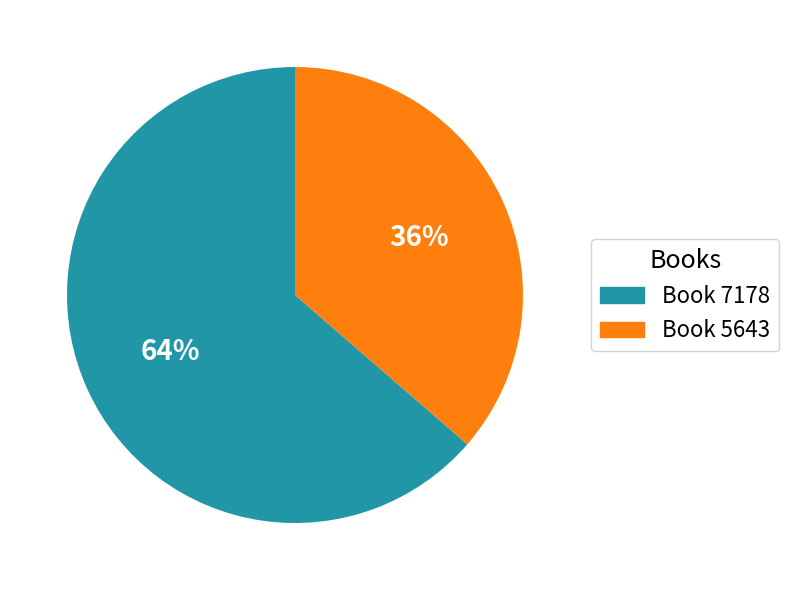

Which has a higher value, Book 5643 or Book 7178?

Book 7178